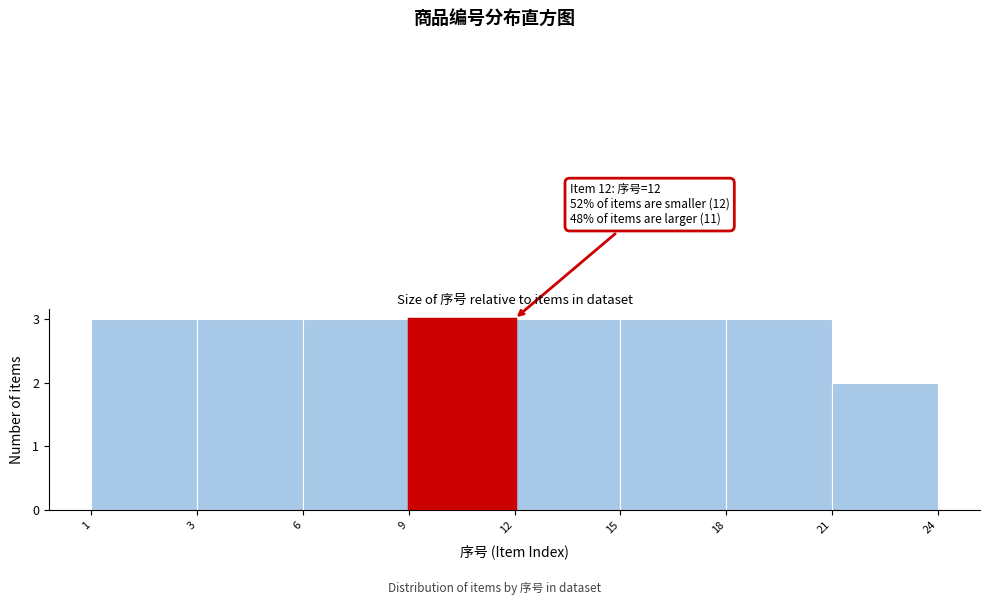

Reading left to right, transcribe all the data shown in this chart.

1=3	3=3	6=3	9=3	12=3	15=3	18=3	21=2